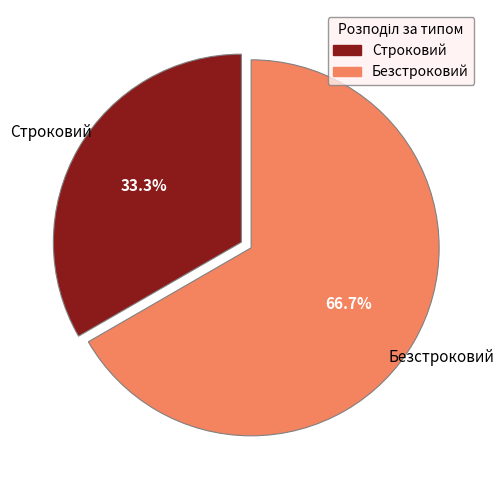

Which slice is the smallest?

Строковий